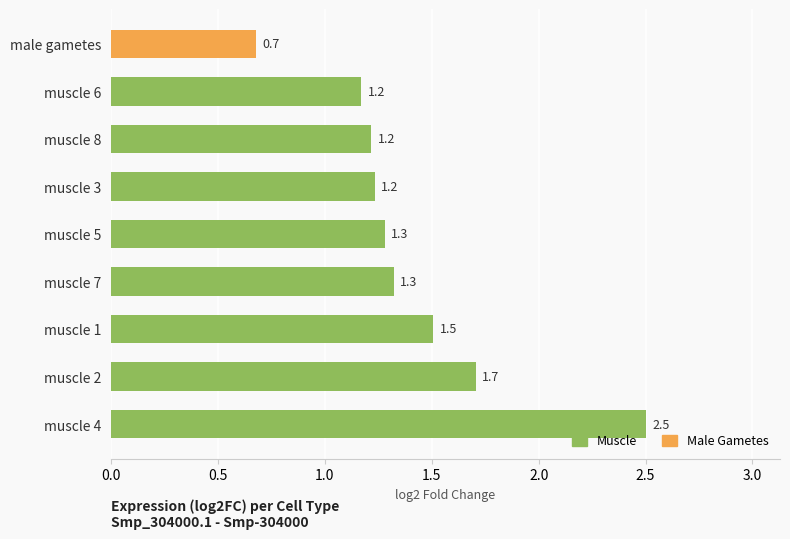

The value at muscle 3 is 0.8. True or false?

False